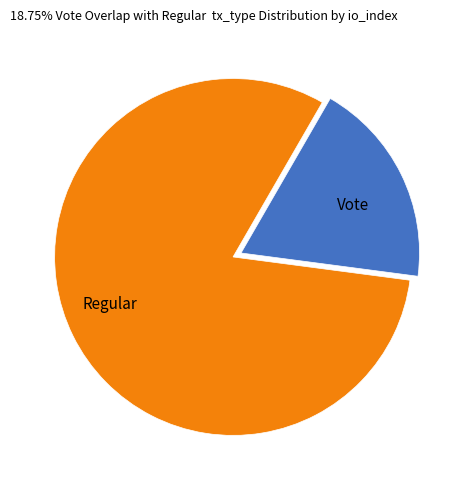

Does any single category account for the majority?

Yes